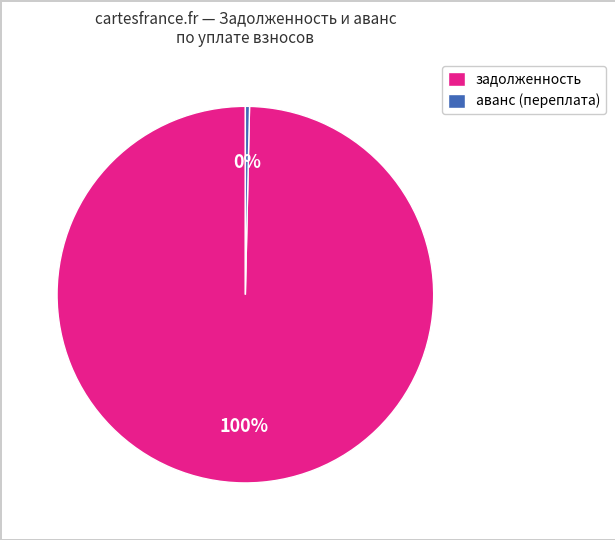

How many segments does this pie chart have?

2